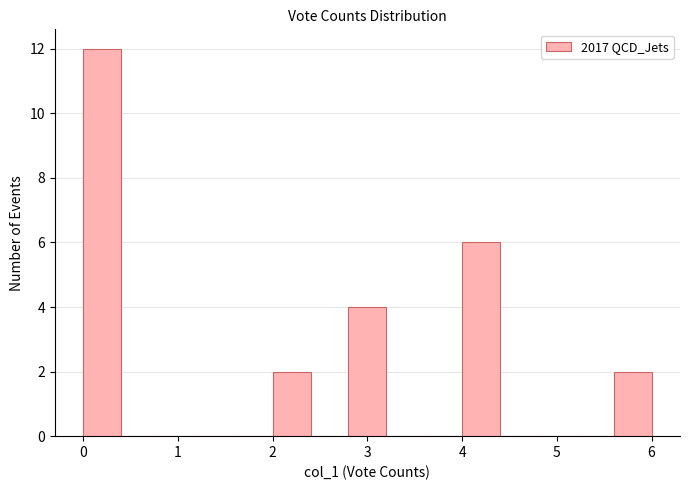

Reading left to right, transcribe this chart: for each bar, give the range it covers on the x-axis and its height. The values are not printed on the chart, so give them approximately, as read against the axis.

0.0 to 0.4: 12
0.4 to 0.8: 0
0.8 to 1.2: 0
1.2 to 1.6: 0
1.6 to 2.0: 0
2.0 to 2.4: 2
2.4 to 2.8: 0
2.8 to 3.2: 4
3.2 to 3.6: 0
3.6 to 4.0: 0
4.0 to 4.4: 6
4.4 to 4.8: 0
4.8 to 5.2: 0
5.2 to 5.6: 0
5.6 to 6.0: 2